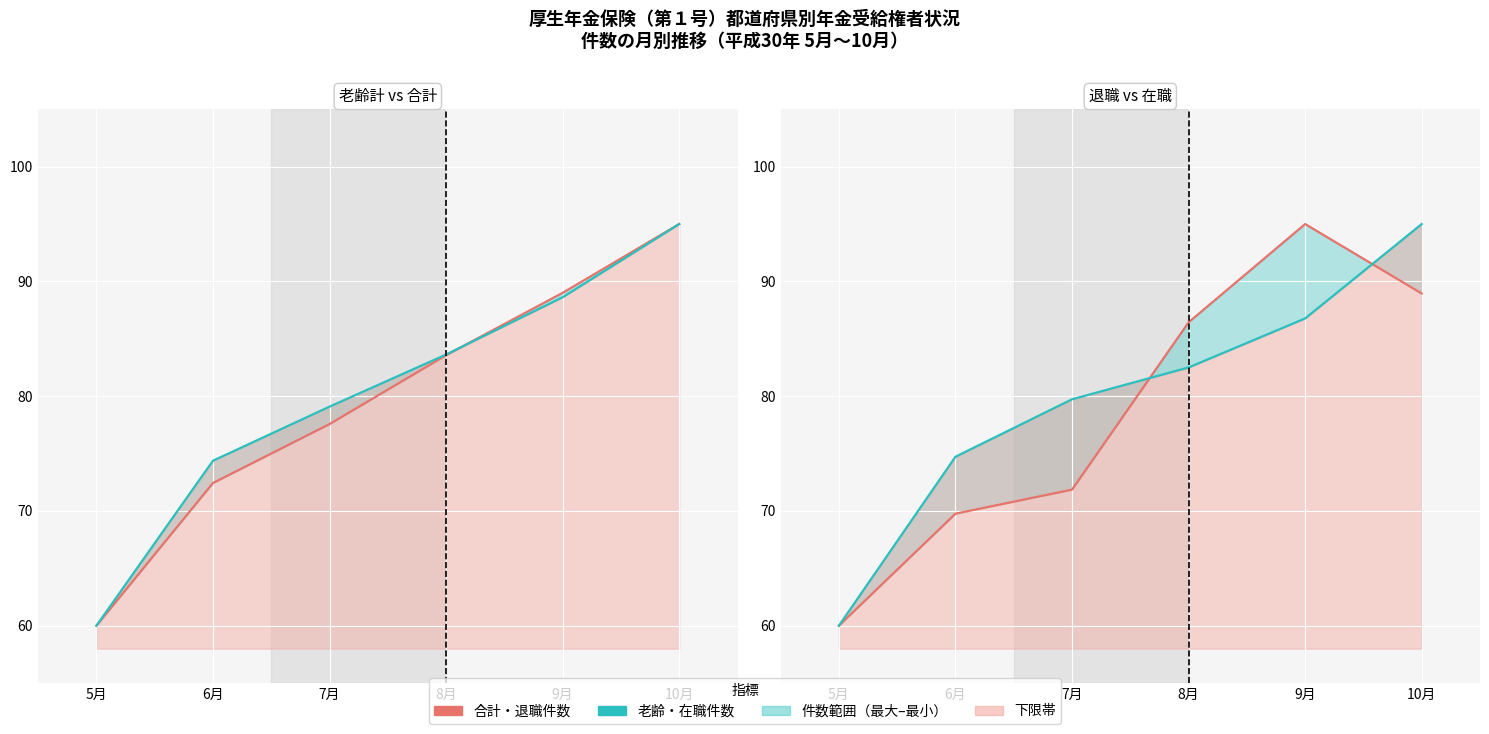

What is the approximate value of 老齢計件数 at 10月?

95.0